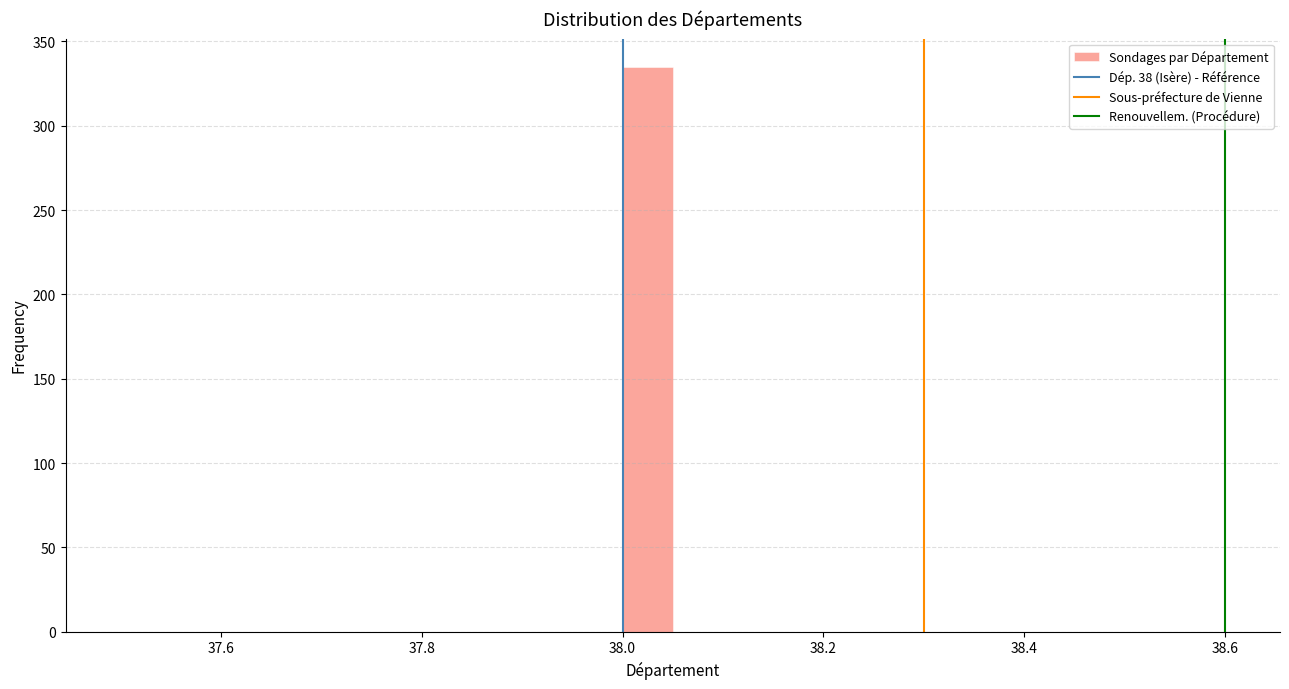

Read against the x-axis, roughly where is the centre of the tallest bar?

38.02